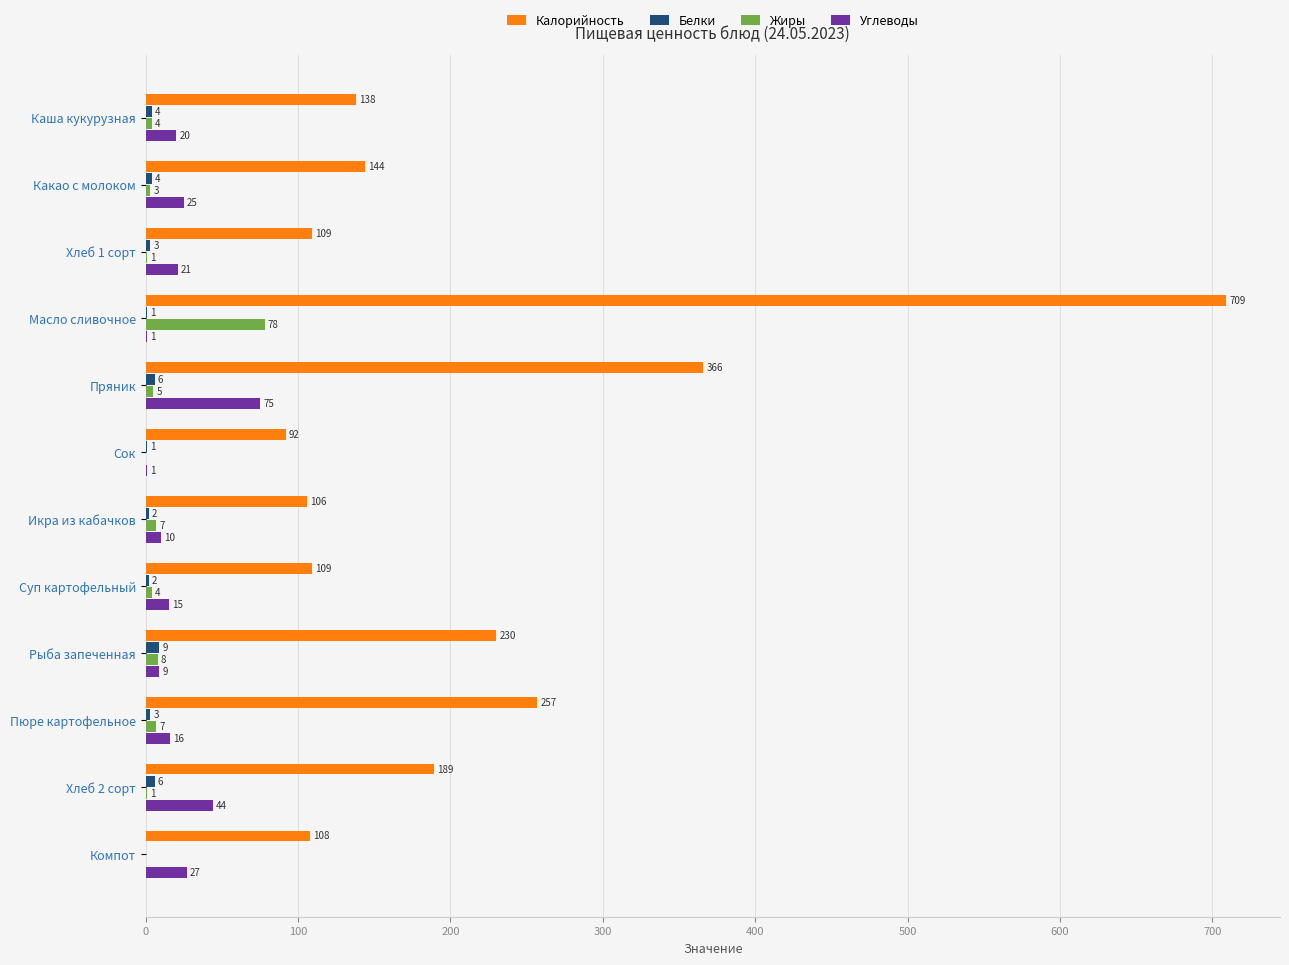

Which series has the largest range (max minus min)?

Калорийность